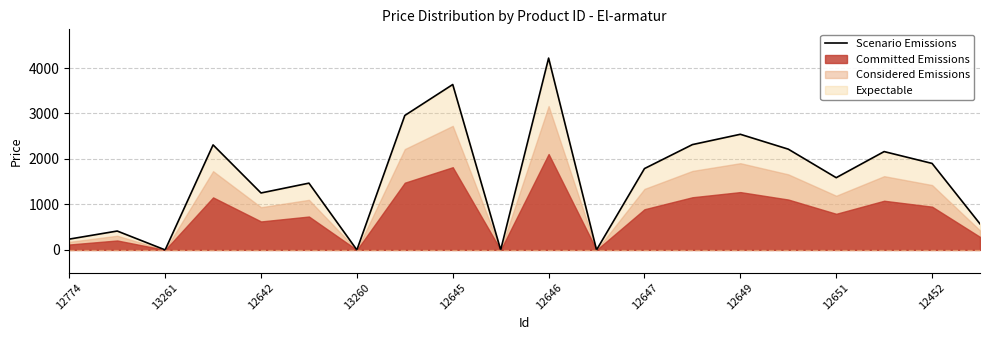

What is the greatest value displayed?

4218.3